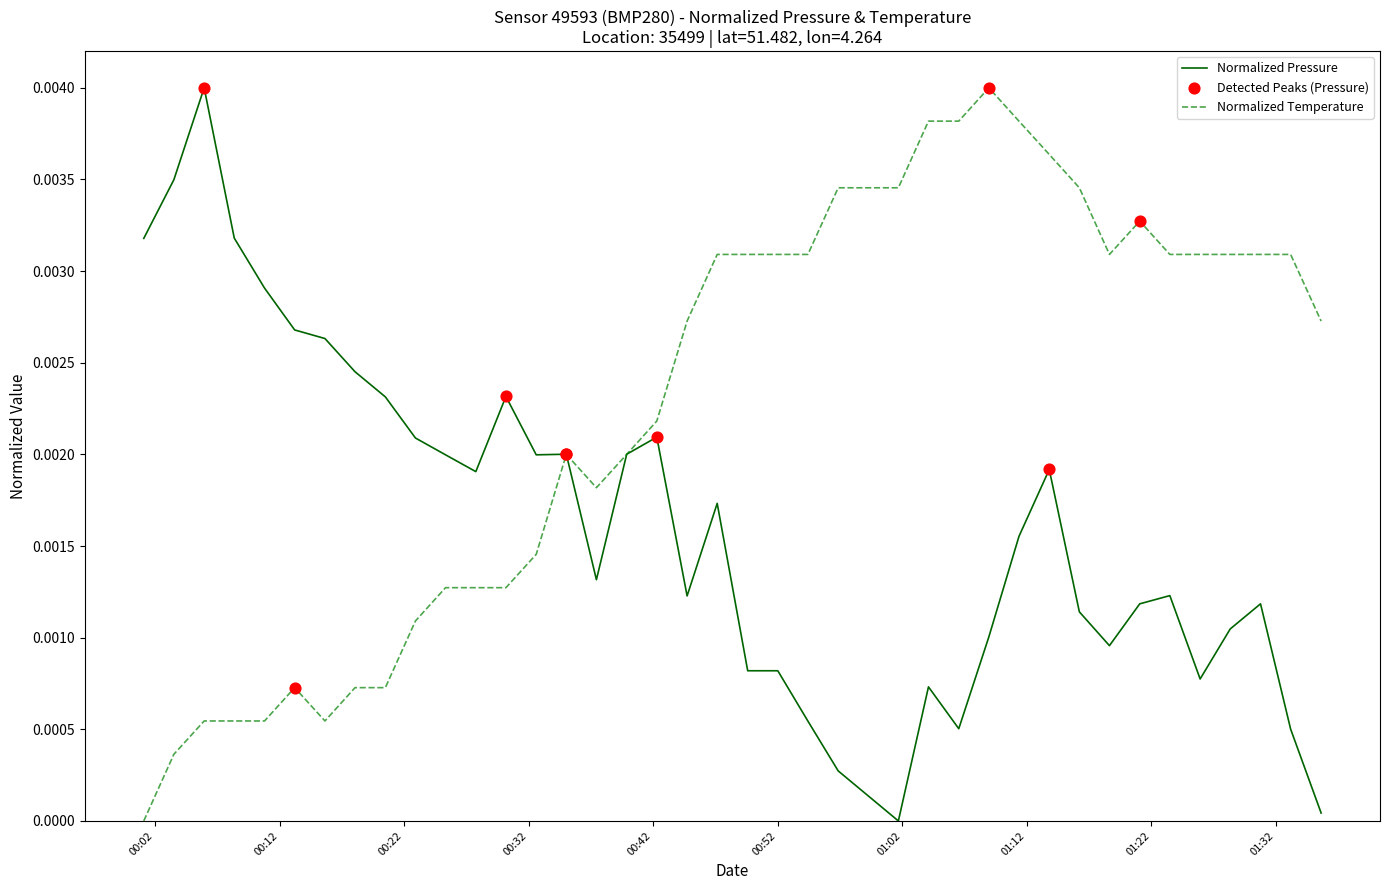

Which series has the largest total across all categories?

Normalized Temperature